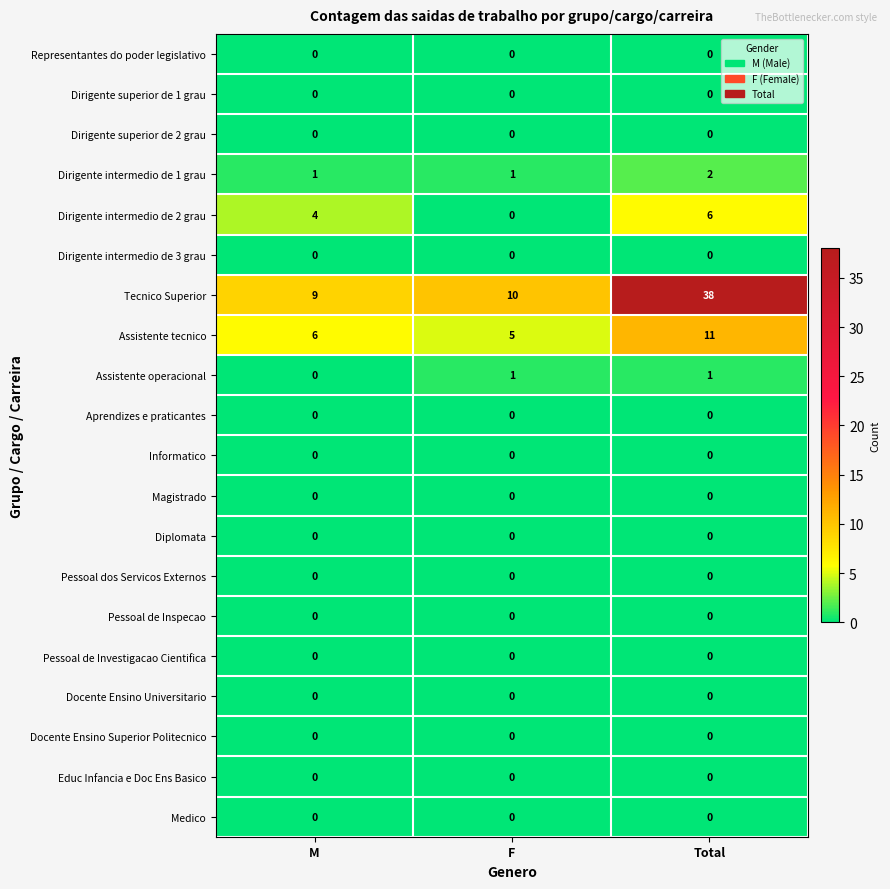

At which category is the sum across all series the highest?

Total